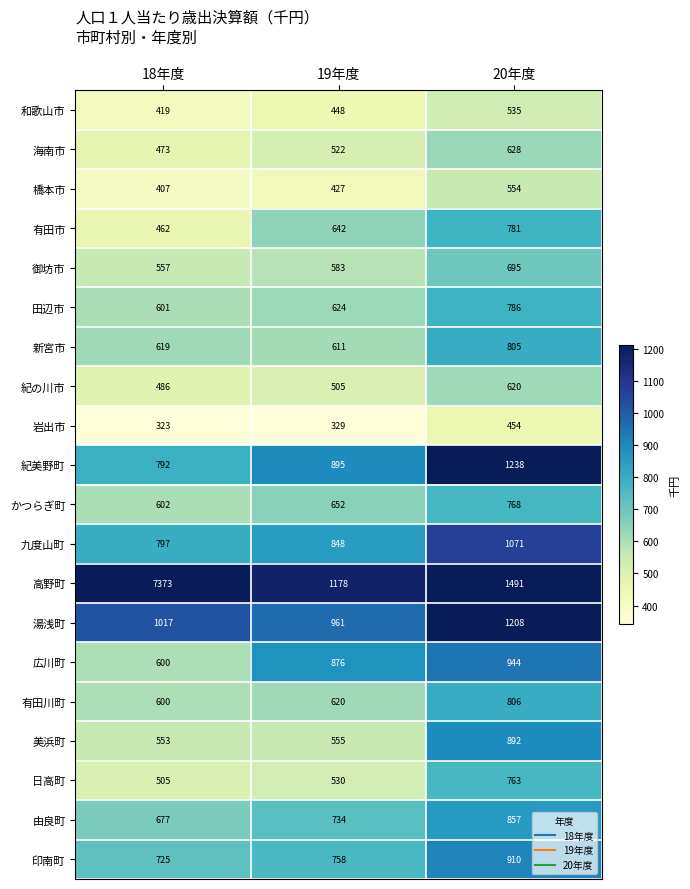

What is the spread (max minus min) of values at 20年度?

1037